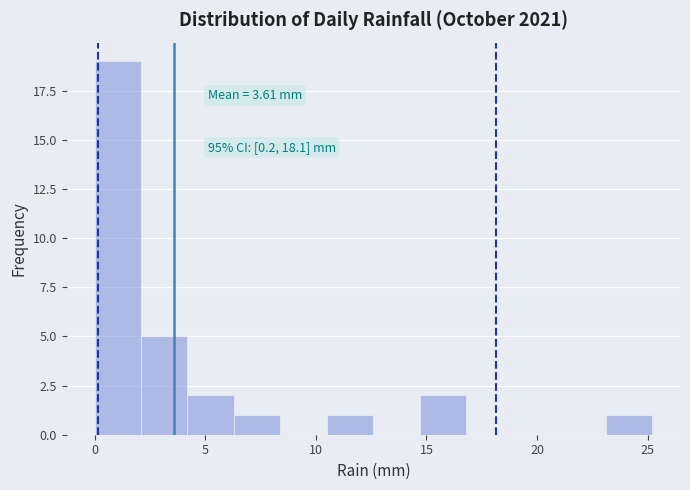

Over which range of the x-axis is the bar tallest?

0.0 to 2.1